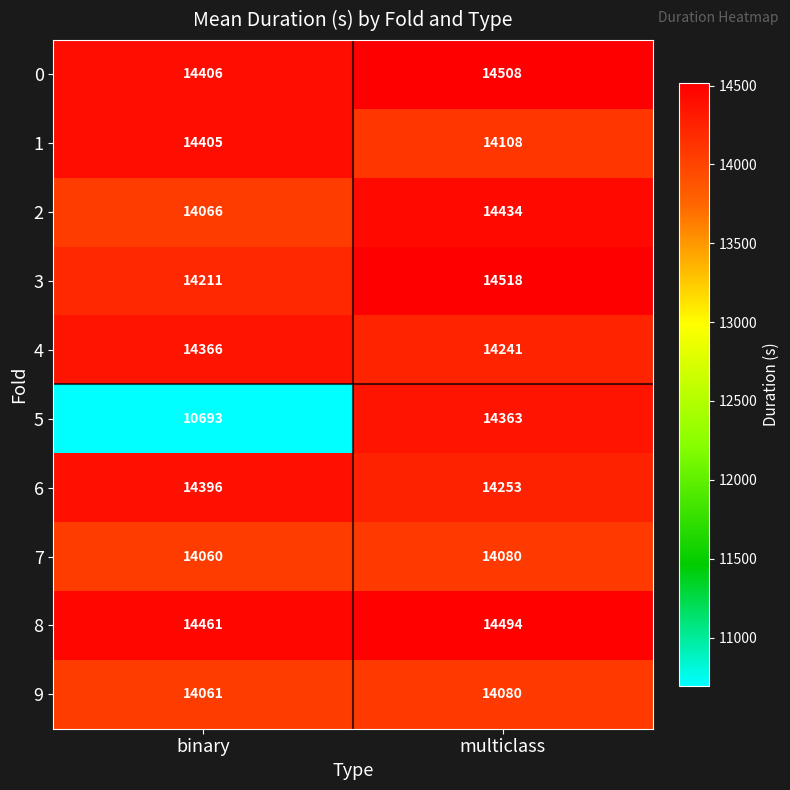

What is the smallest value displayed?

10693